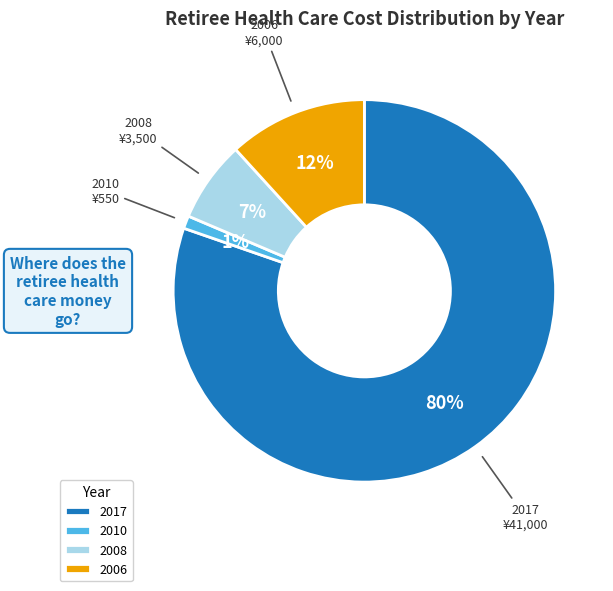

To the nearest percent, what is the combined percentage of 2006 and 2017?

92%